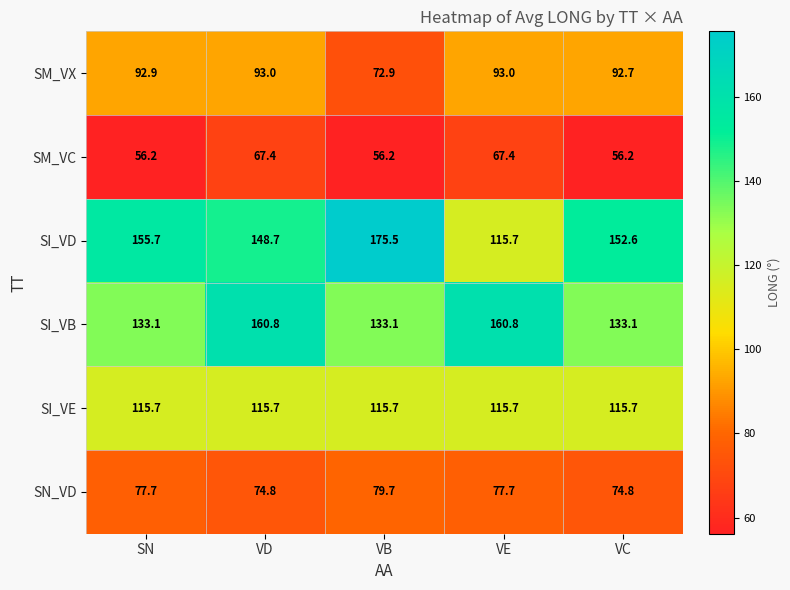

At which label does SM_VX first exceed 92?

SN